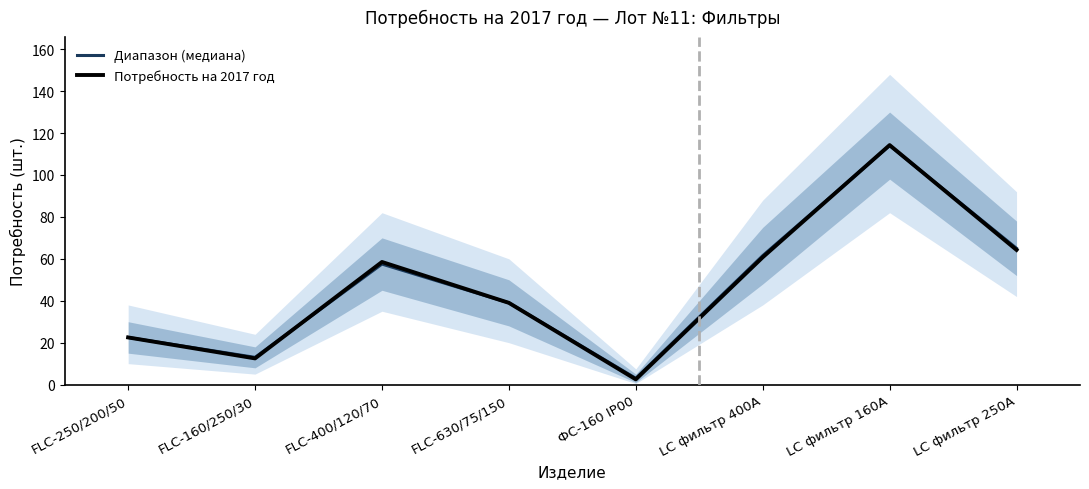

Is the value of Потребность на 2017 год at FLC-160/250/30 greater than the value of Диапазон (медиана) at LC фильтр 400А?

No